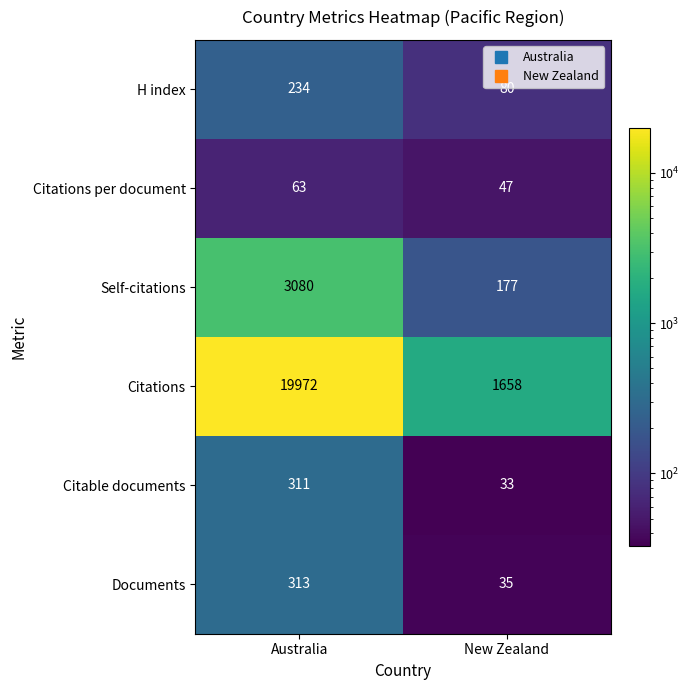

What is the sum of all Self-citations values?

3257